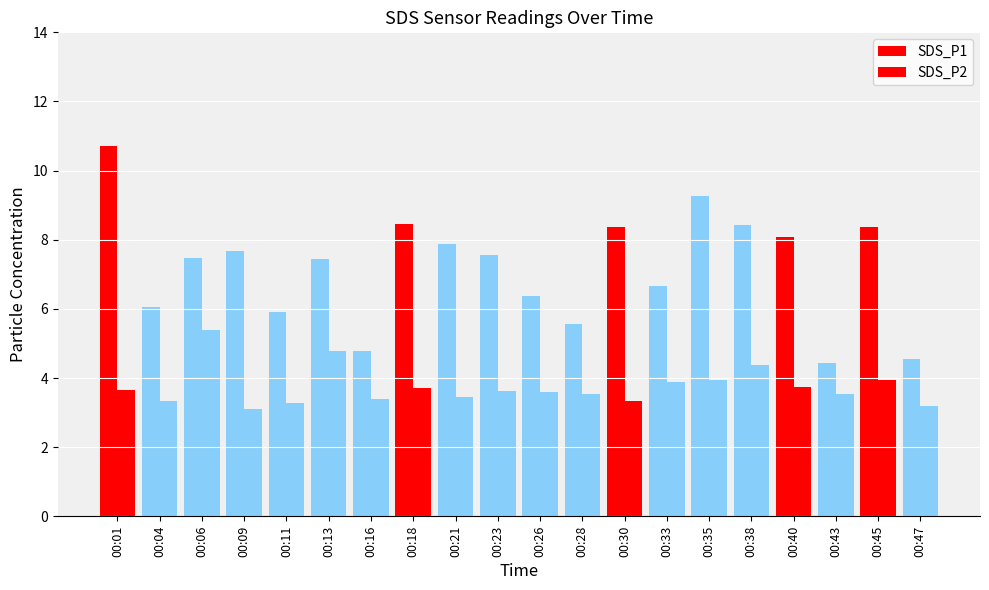

How many groups of bars are there?

20